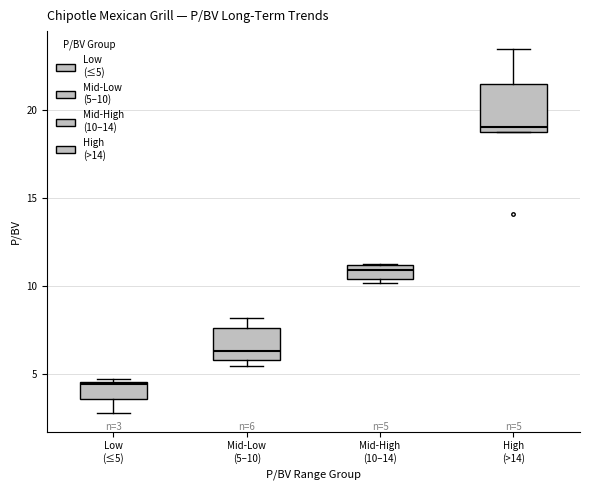

Which box's median line is the lowest?

Low (≤5)